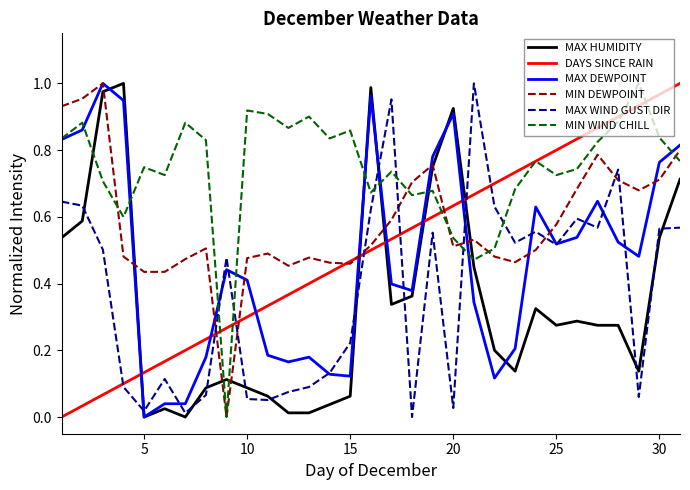

After their last crossing, which series has the higher values: MAX HUMIDITY or DAYS SINCE RAIN?

DAYS SINCE RAIN